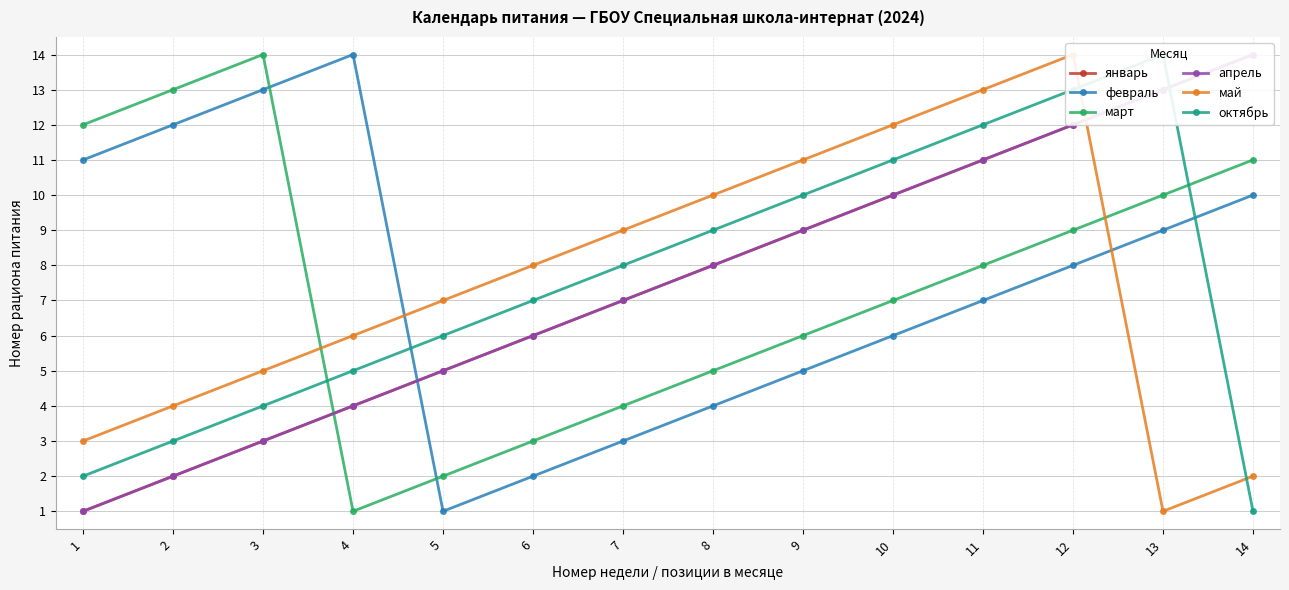

What is the total value across all series at 3?

42